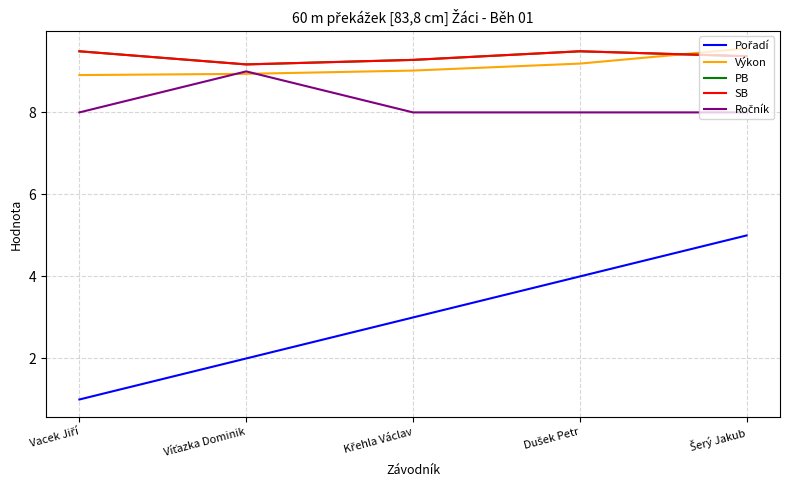

List the series in order of their peak value, highest first.

Výkon, PB, SB, Ročník, Pořadí